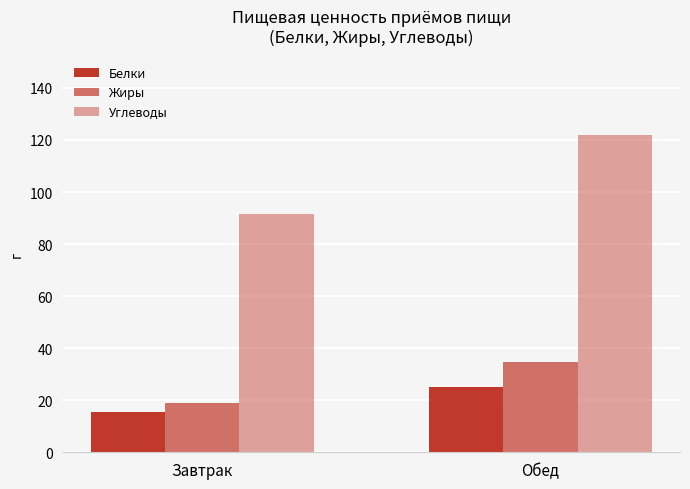

What is the difference between the highest and lowest values at Завтрак?

76.2